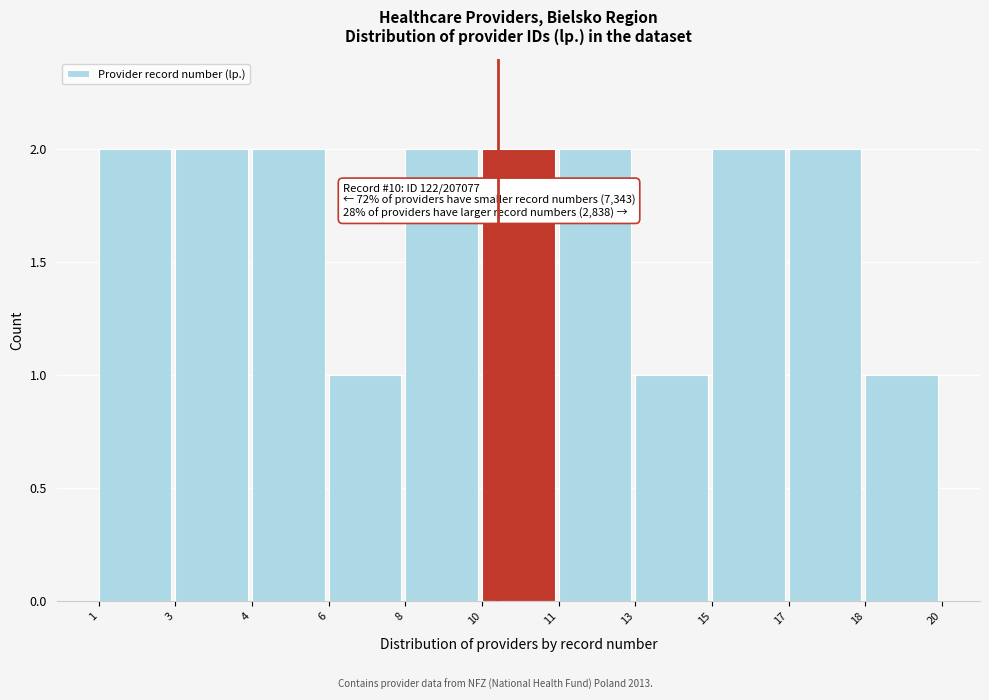

Reading left to right, extract all data points from this chart.

1=2	3=2	4=2	6=1	8=2	10=2	11=2	13=1	15=2	17=2	18=1